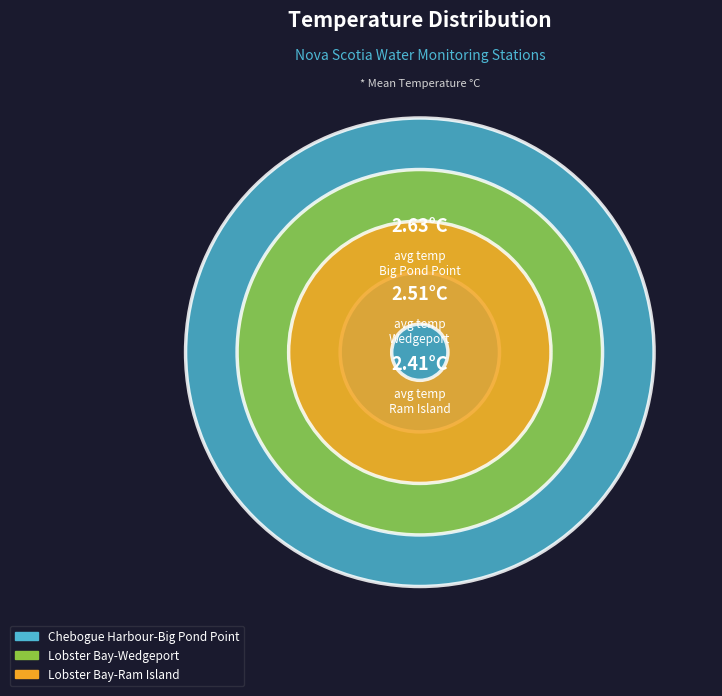

How much of the chart is everything except Lobster Bay-Wedgeport?

66.8%